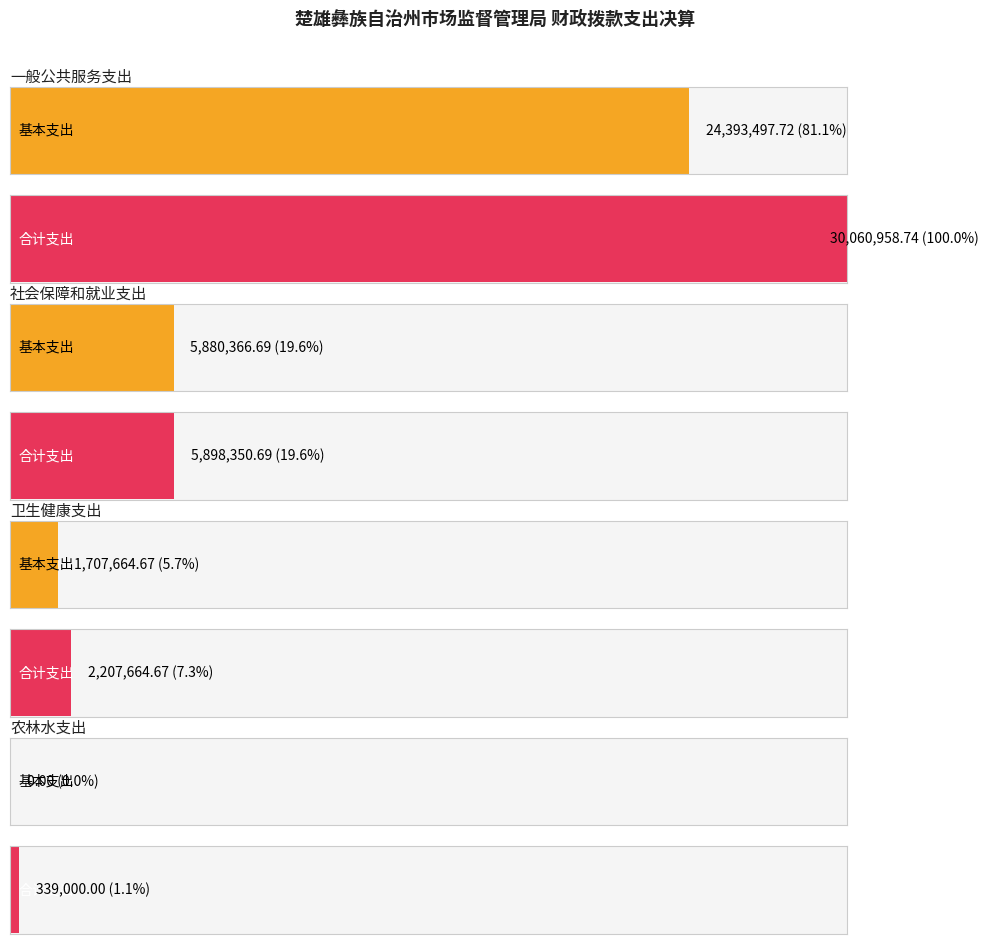

How many categories are shown in the chart?

4